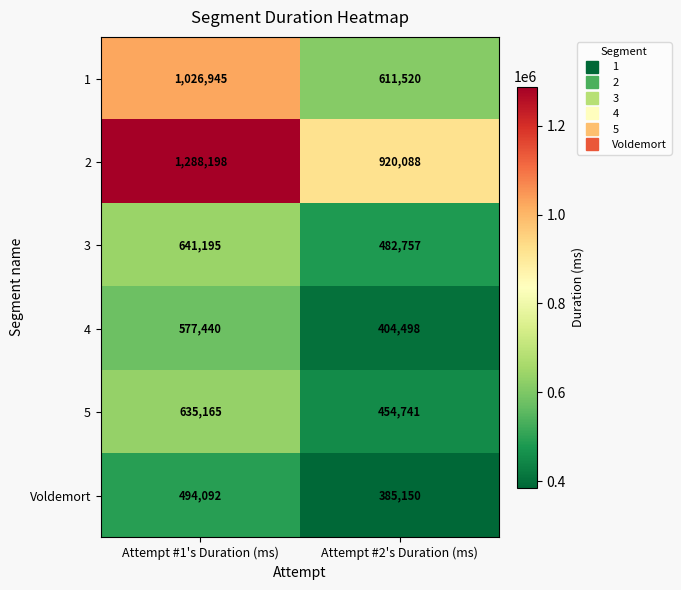

What is the difference between the highest and lowest values at Attempt #1's Duration (ms)?

794106